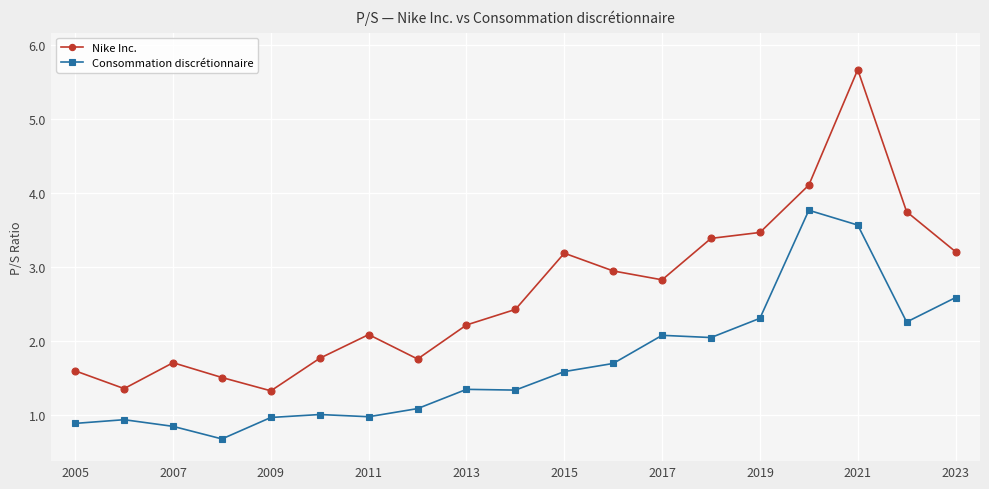

What is the highest value of the Nike Inc. series?

5.7